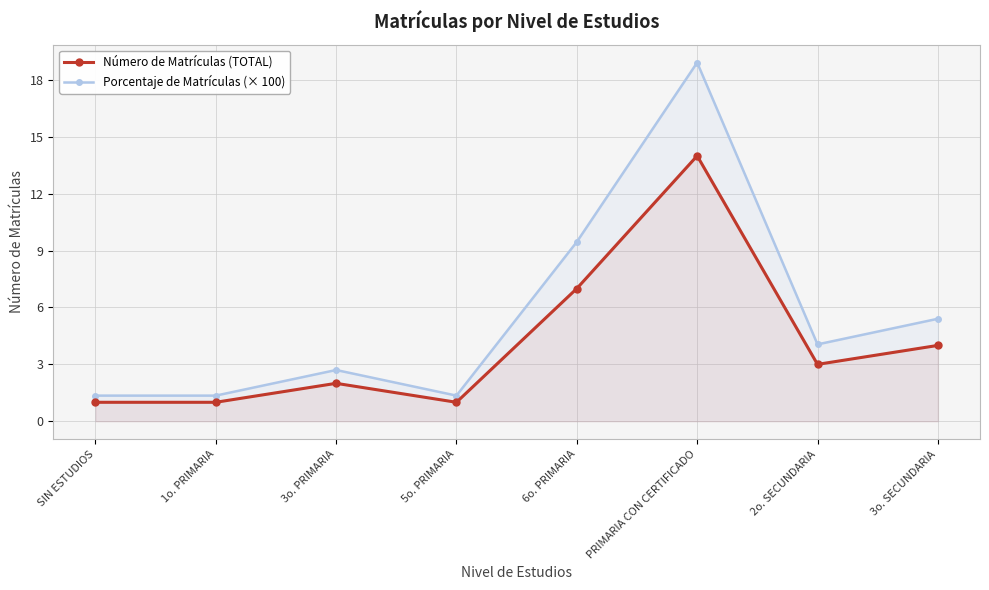

True or false: Número de Matrículas (TOTAL) and Porcentaje de Matrículas (× 100) intersect in this chart.

False